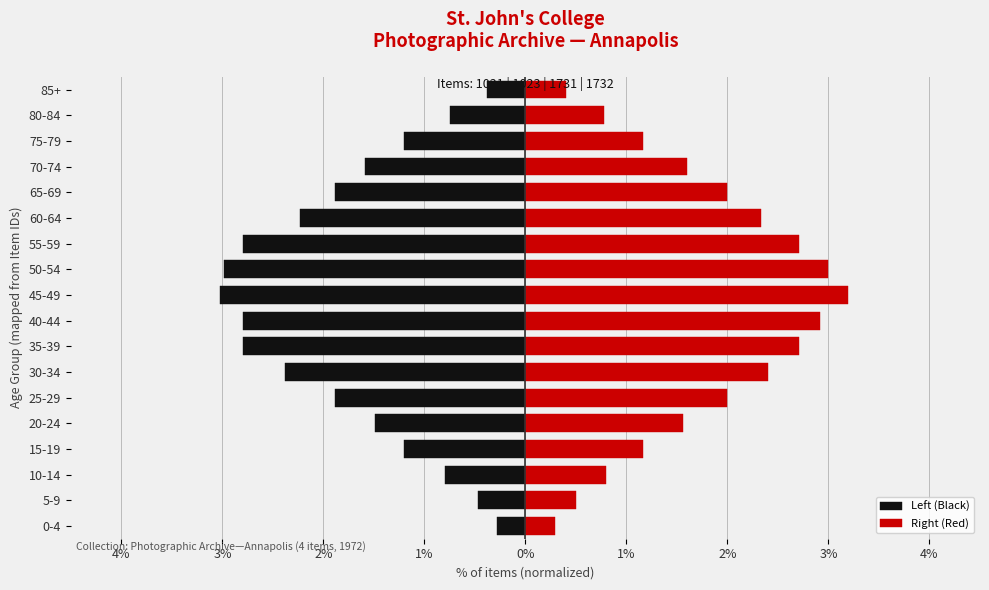

True or false: Right (Red) has a value of 1.7 at 35-39.

False